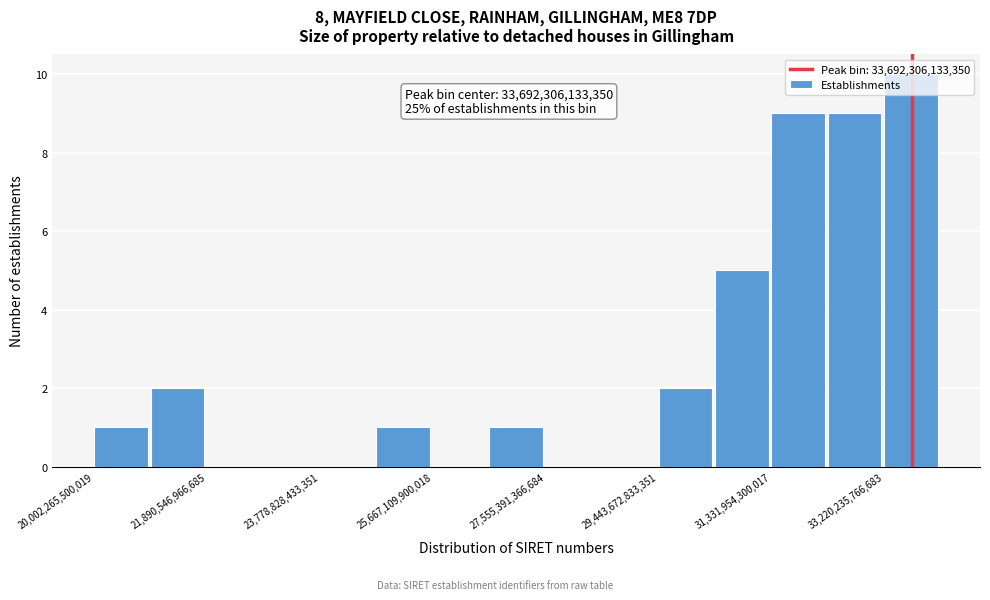

Over which range of the x-axis is the bar tallest?

33200000000000 to 34200000000000